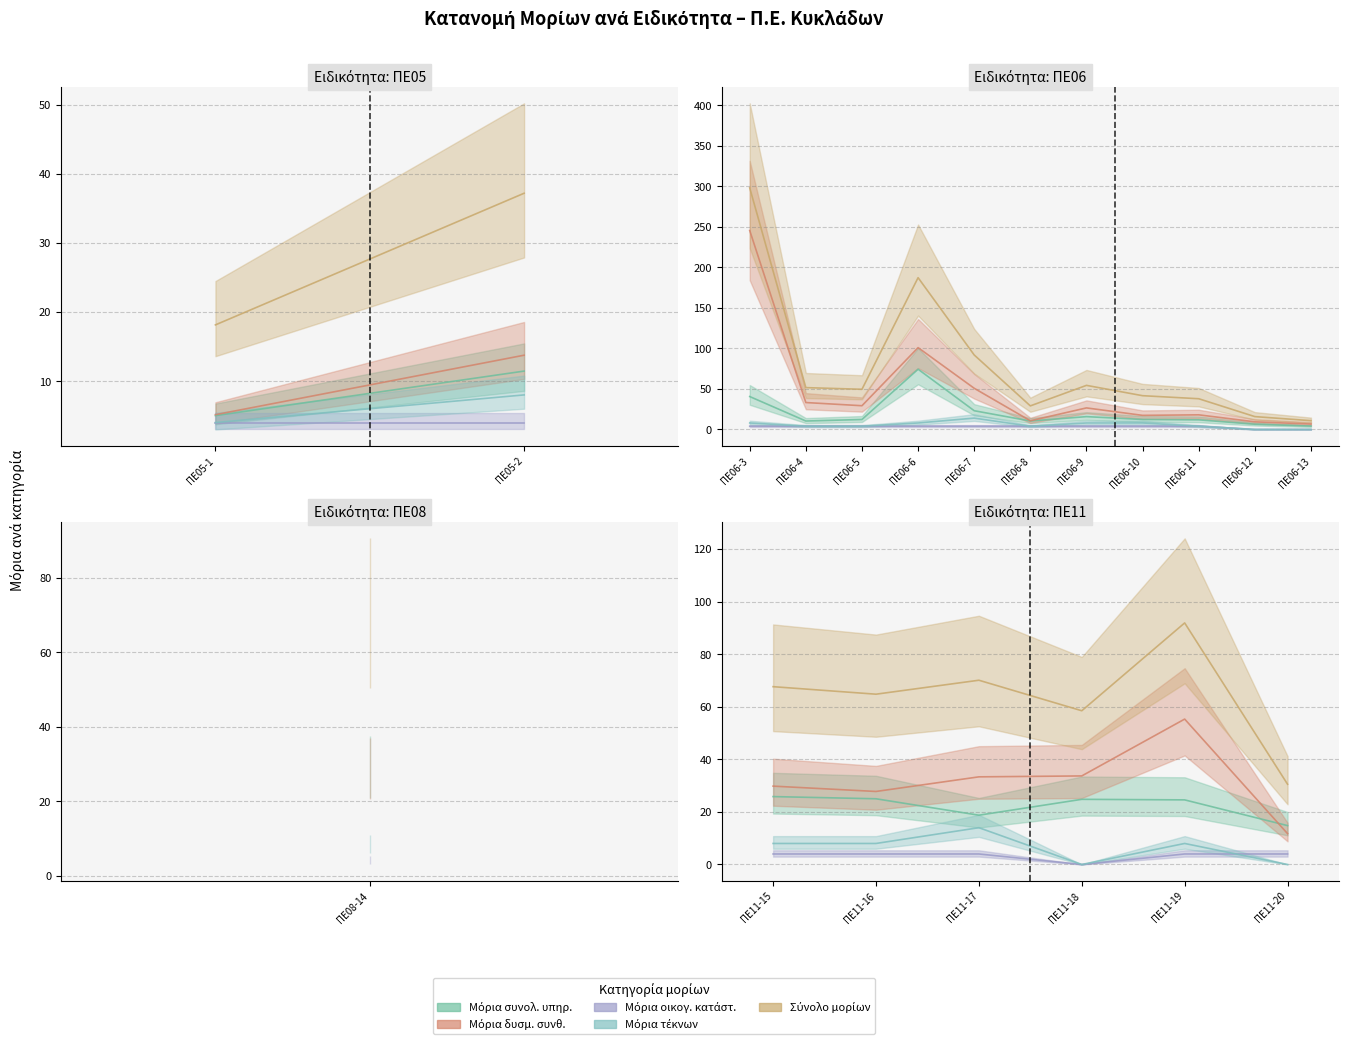

What is the sum of the Μόρια οικογ. κατάστ. values at ΠΕ05-1 and ΠΕ11-15?

8.0